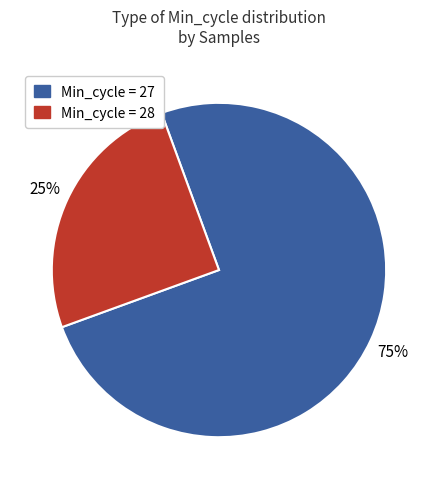

Does any single category account for the majority?

Yes